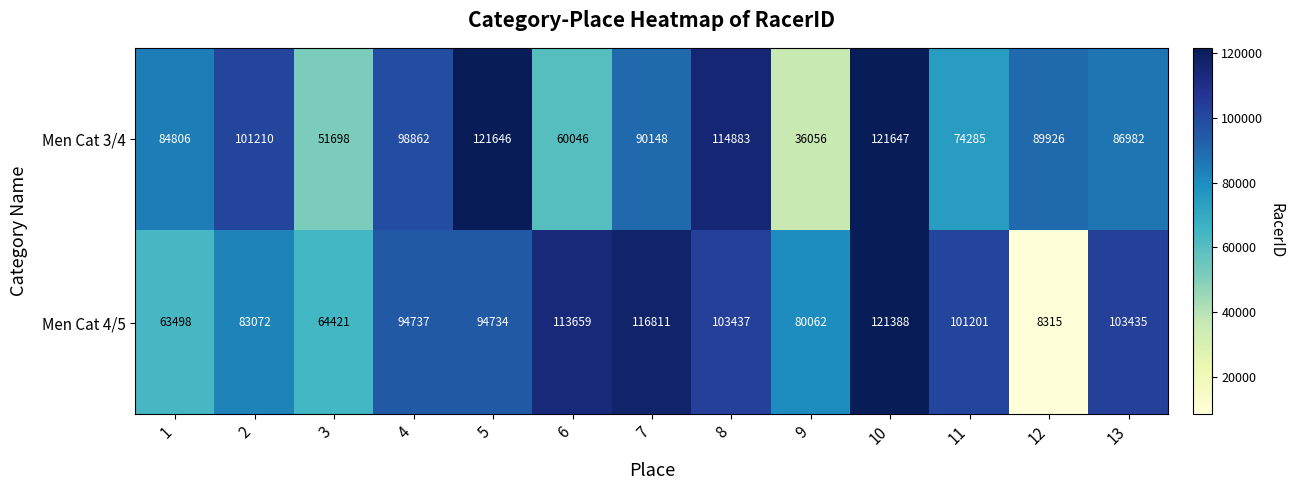

At which category is the sum across all series the highest?

10